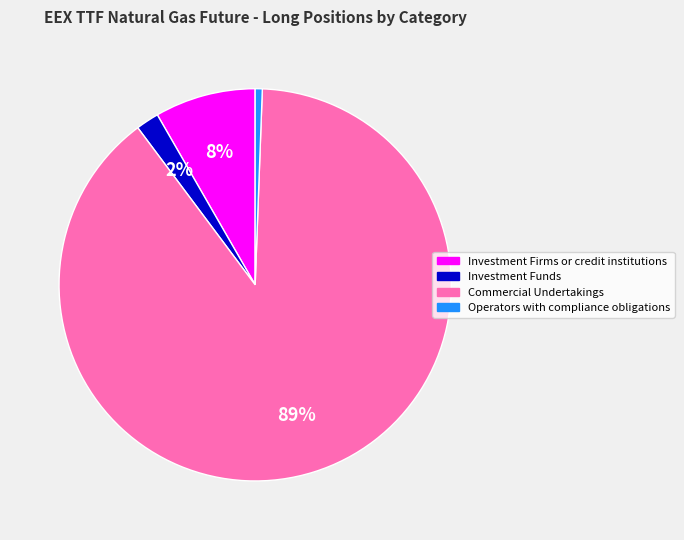

What percentage is the Investment Firms or credit institutions slice, to the nearest percent?

8%